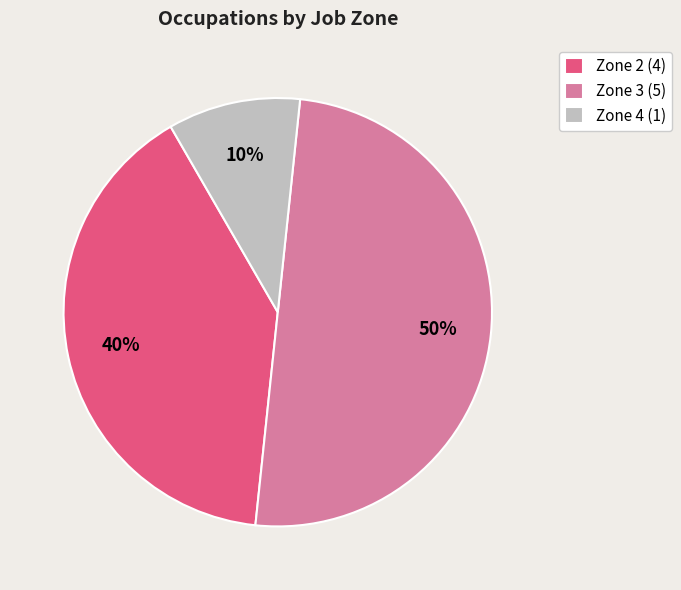

Which category has the biggest portion of the pie?

Zone 3 (5)